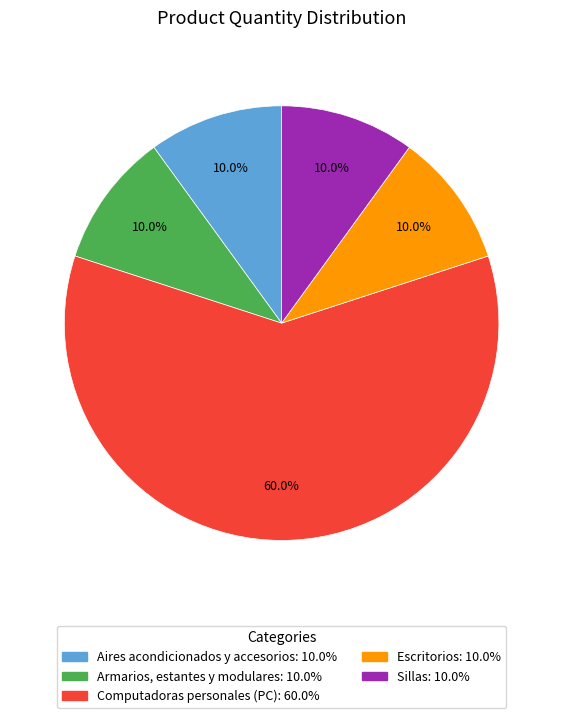

What is the ratio of the value at Armarios, estantes y modulares to the value at Sillas?

1.0